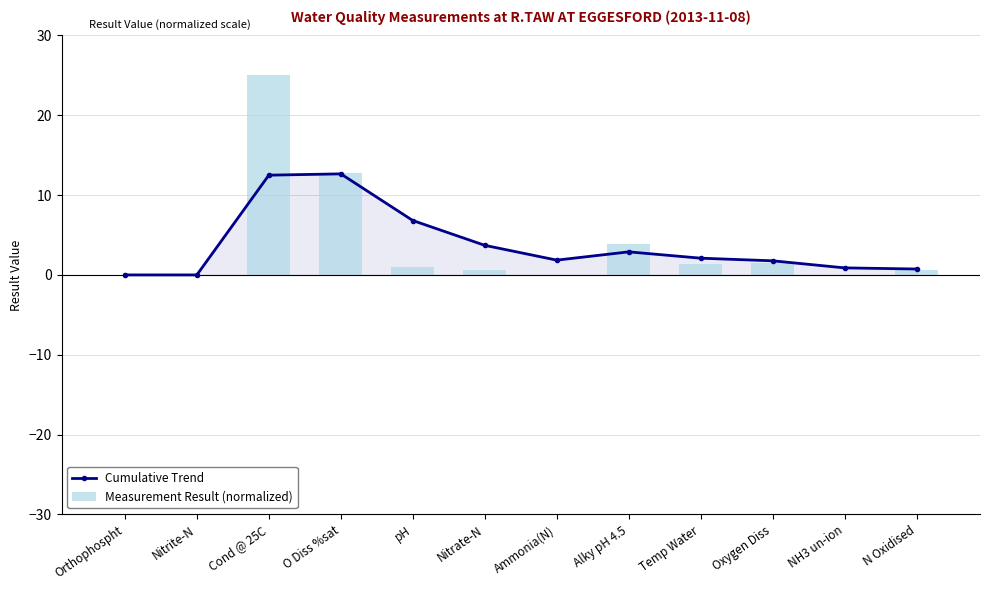

How many categories are shown in the chart?

12